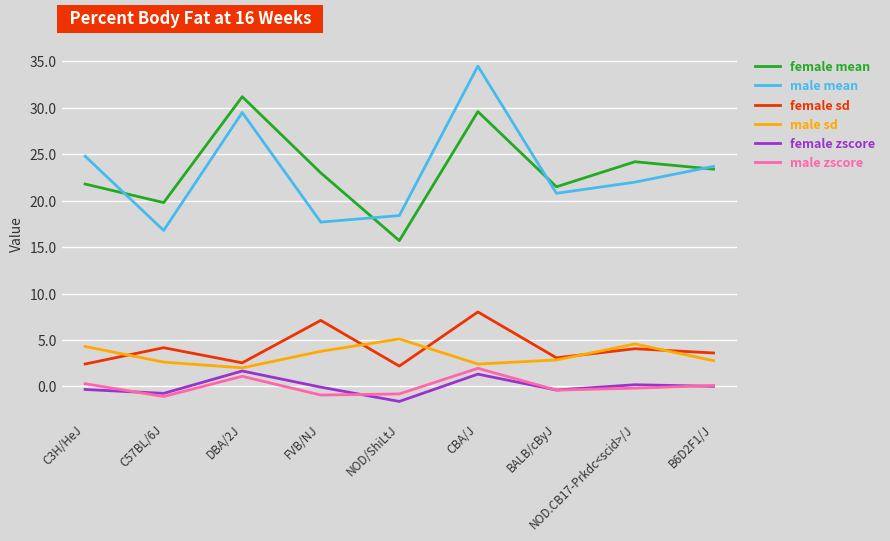

At which category is the sum across all series the highest?

CBA/J